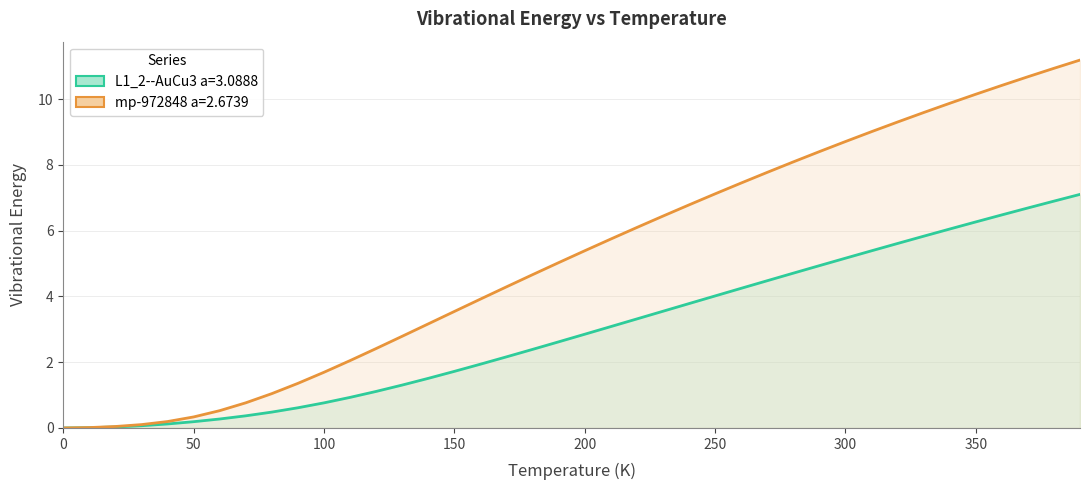

At 160.0, list the series in order from smallest to largest.

L1_2--AuCu3 a=3.0888, mp-972848 a=2.6739